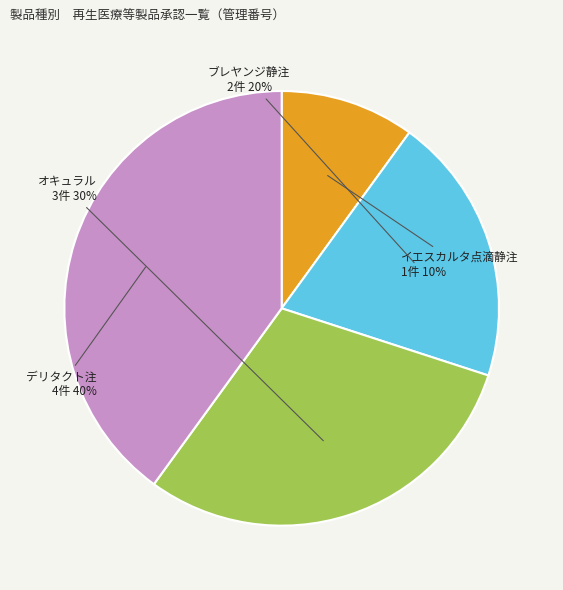

To the nearest percent, what portion does ブレヤンジ静注 represent?

20%